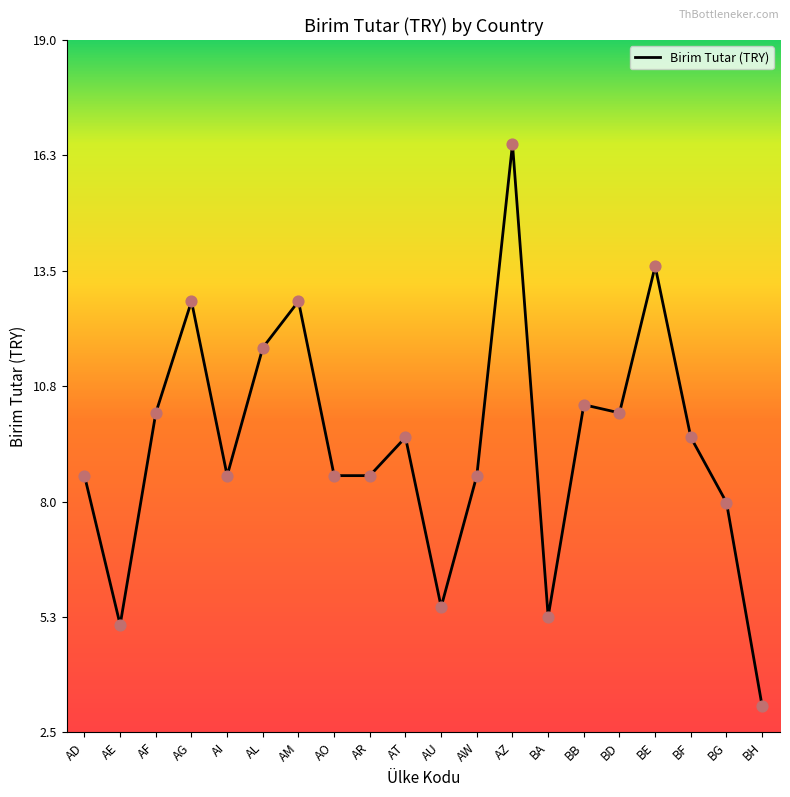

What is the ratio of the value at AE to the value at BB?

0.5